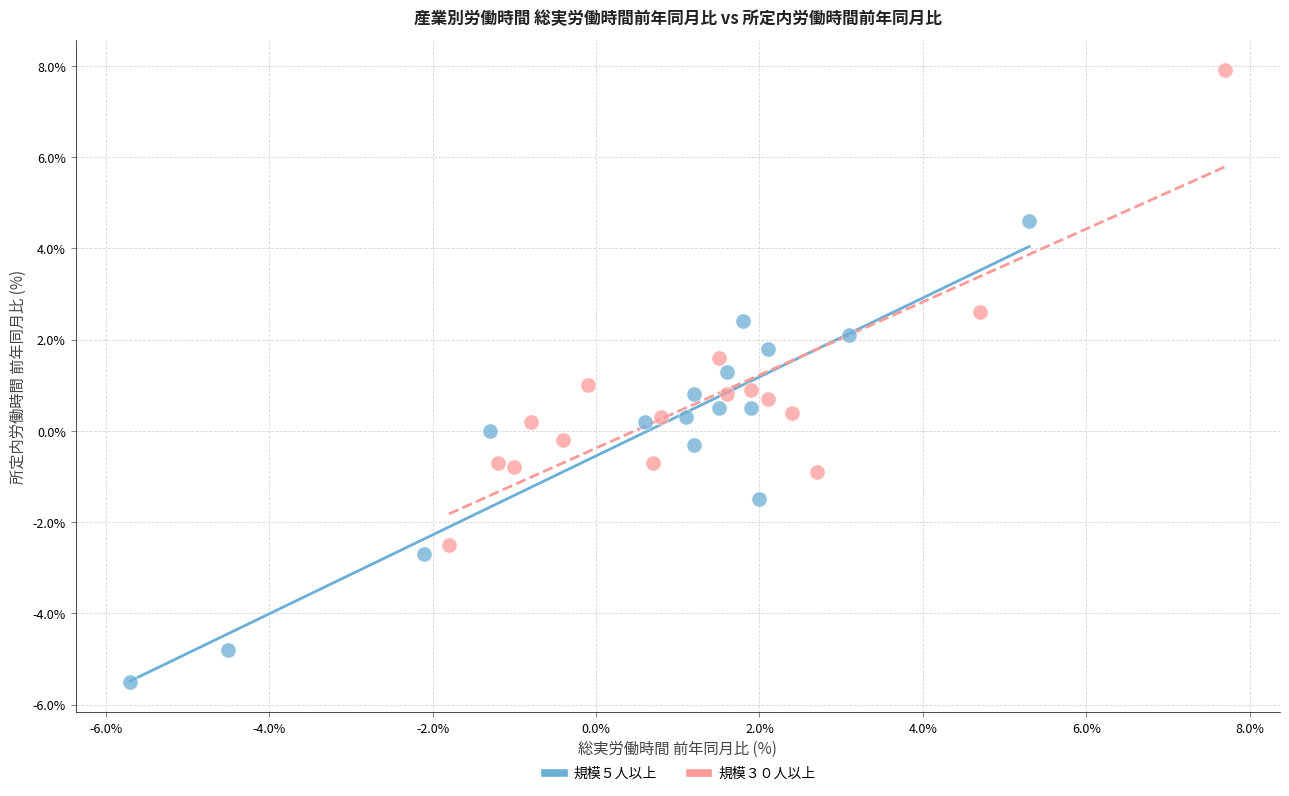

What are all the series names shown in the legend?

規模５人以上, 規模３０人以上